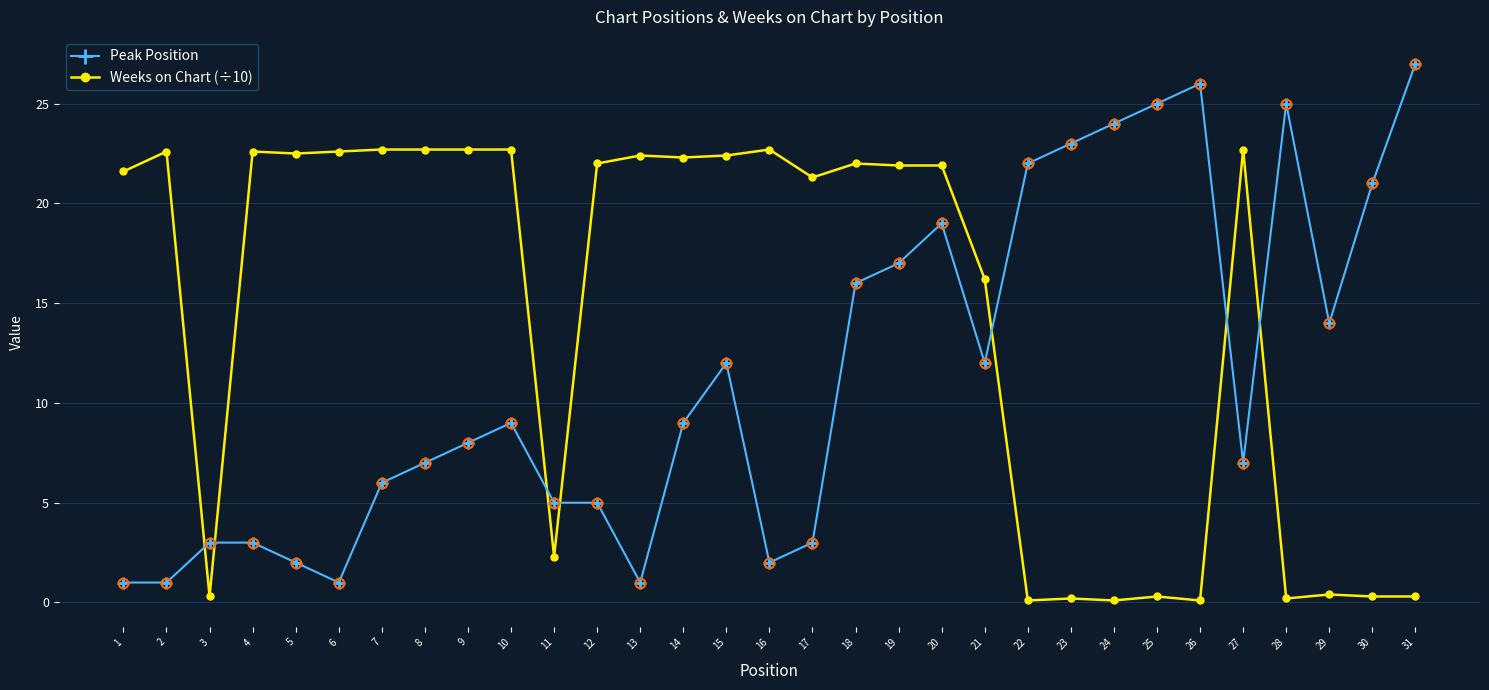

What is the difference between the second highest and minimum values in the Peak Position series?

25.0